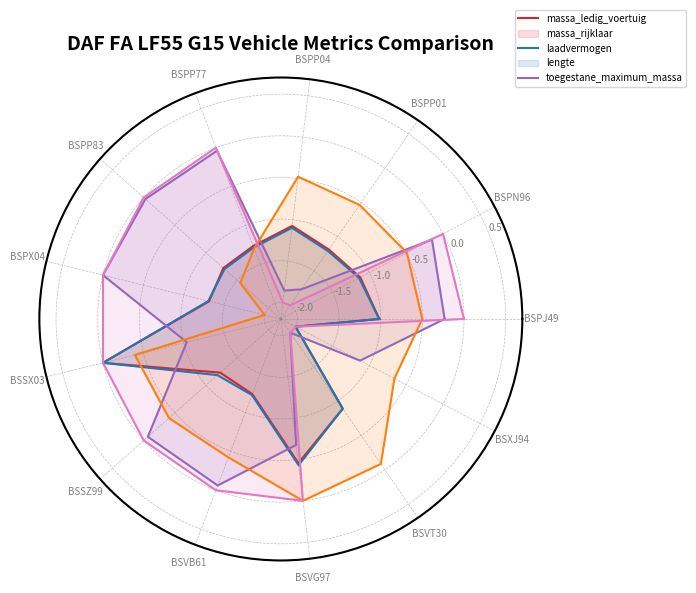

What are all the series names shown in the legend?

massa_ledig_voertuig, massa_rijklaar, laadvermogen, lengte, toegestane_maximum_massa